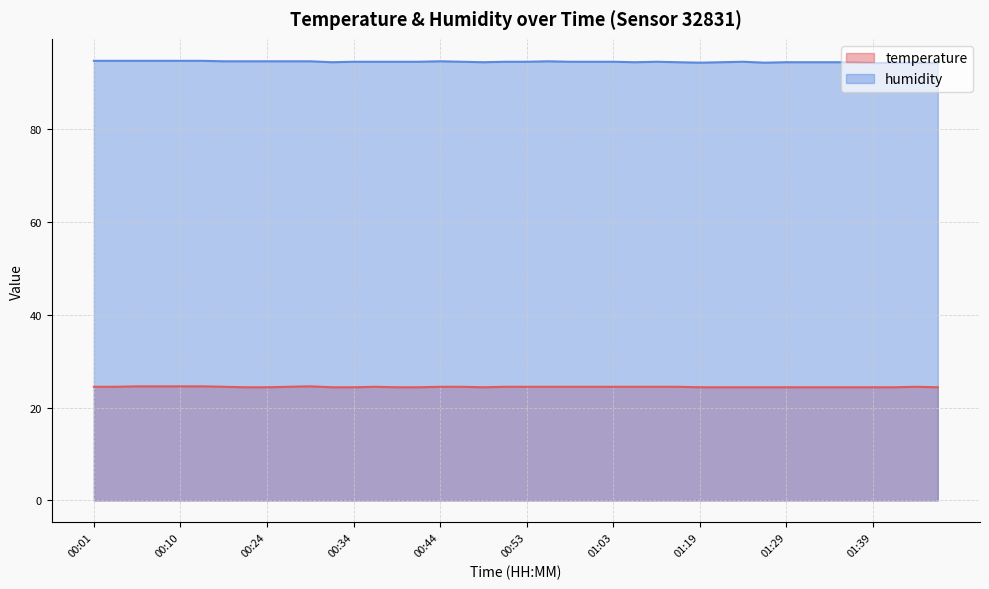

At which label is temperature closest to 24?

00:21